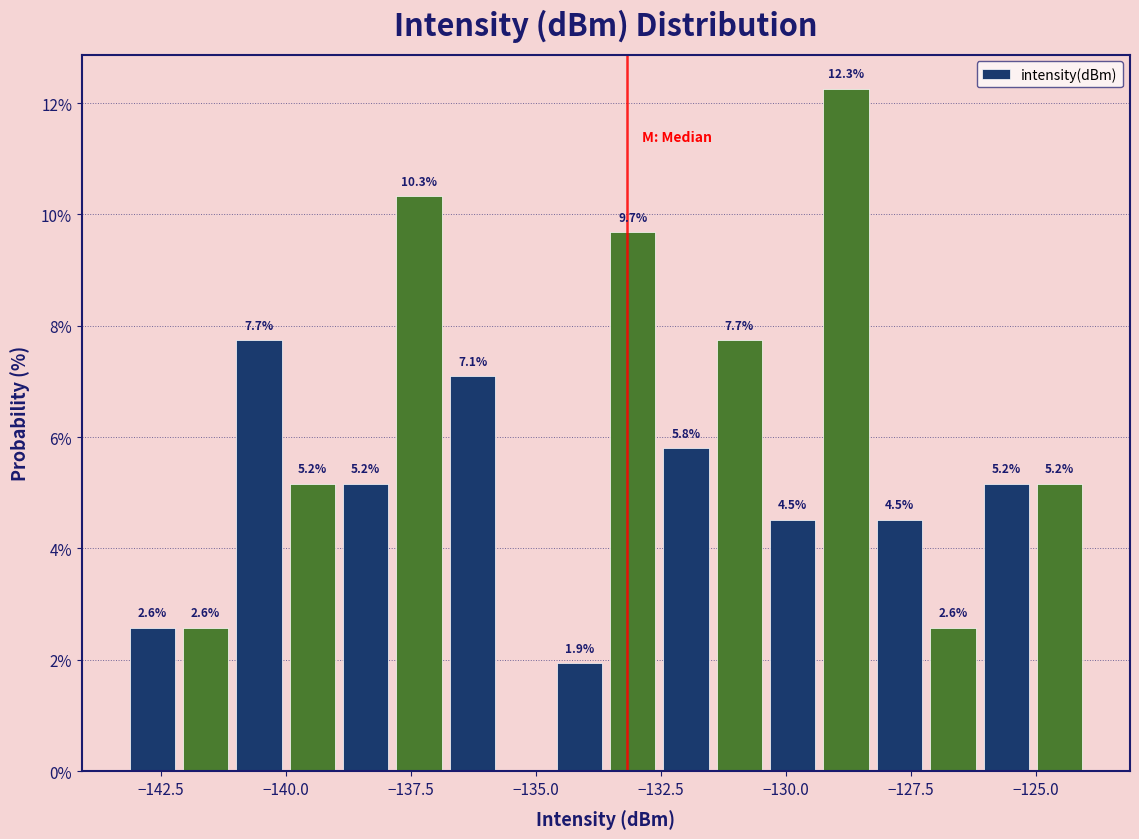

Read against the x-axis, roughly where is the centre of the tallest bar?

-129.0